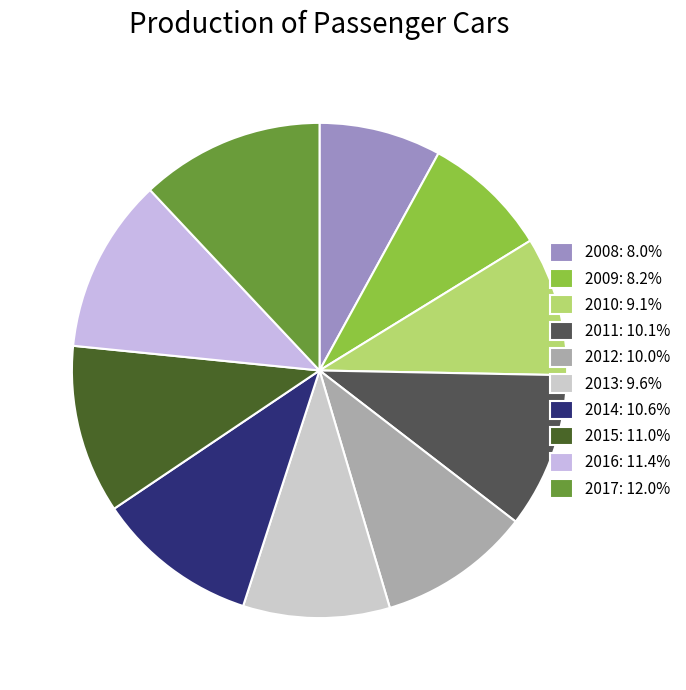

Does any single category account for the majority?

No